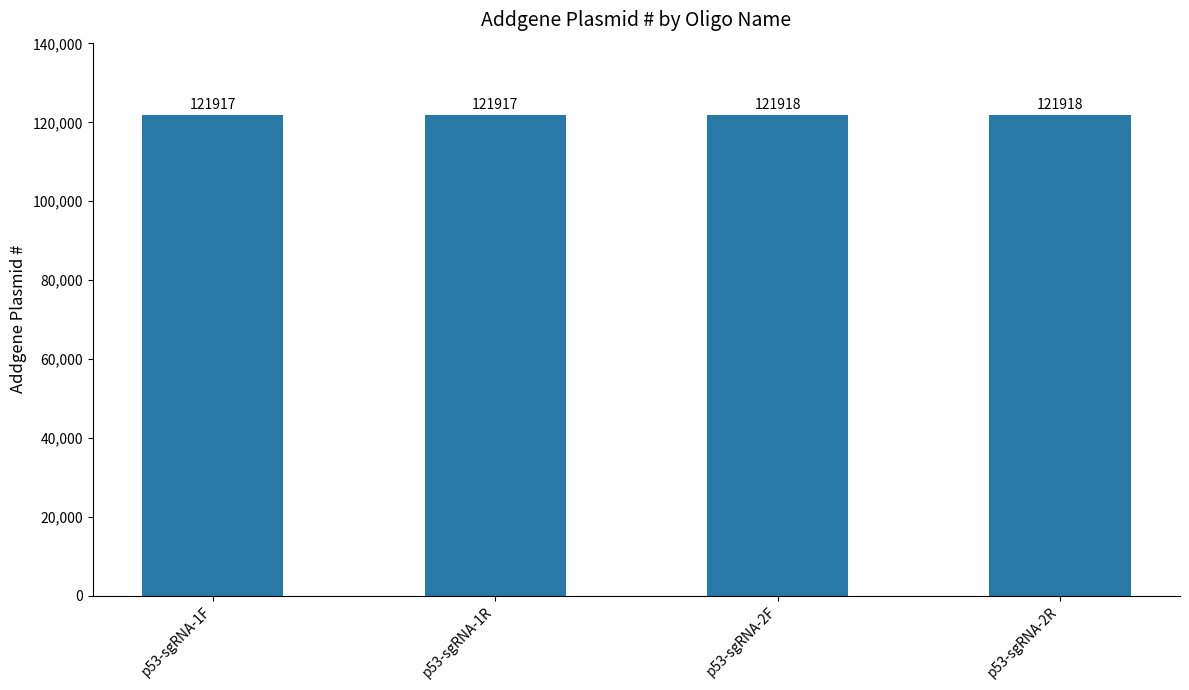

Reading right to left, list all the values displayed in this chart.

121918	121918	121917	121917